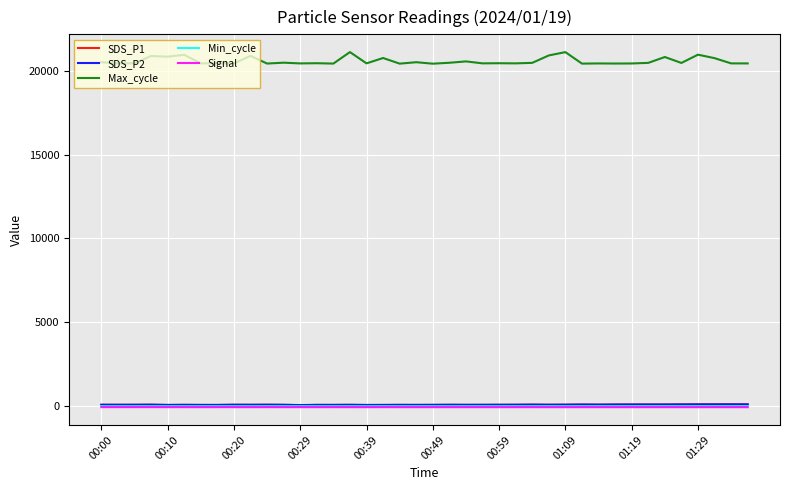

True or false: Max_cycle and Min_cycle cross at least once.

False